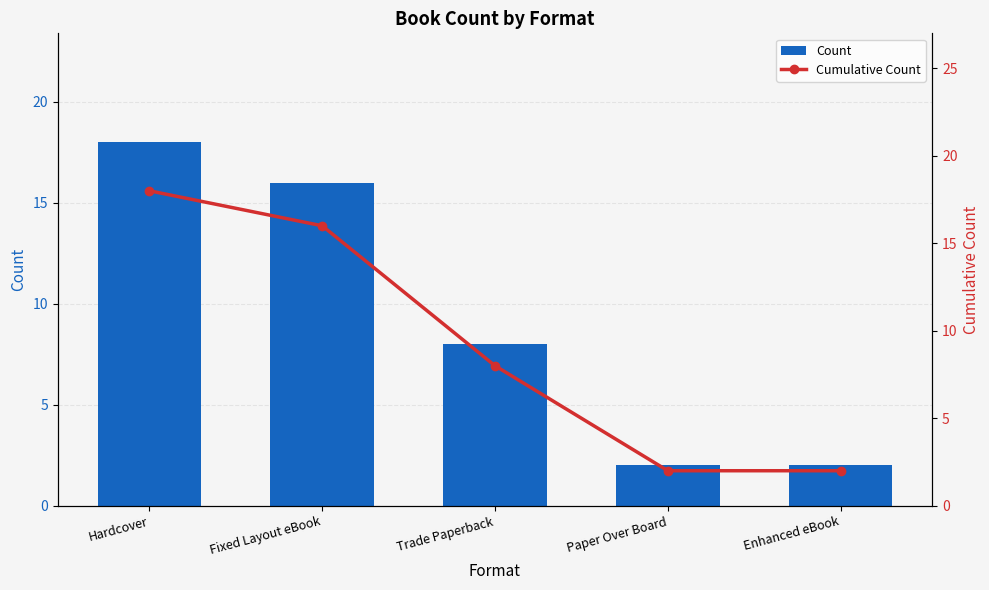

At which category is the sum across all series the highest?

Hardcover